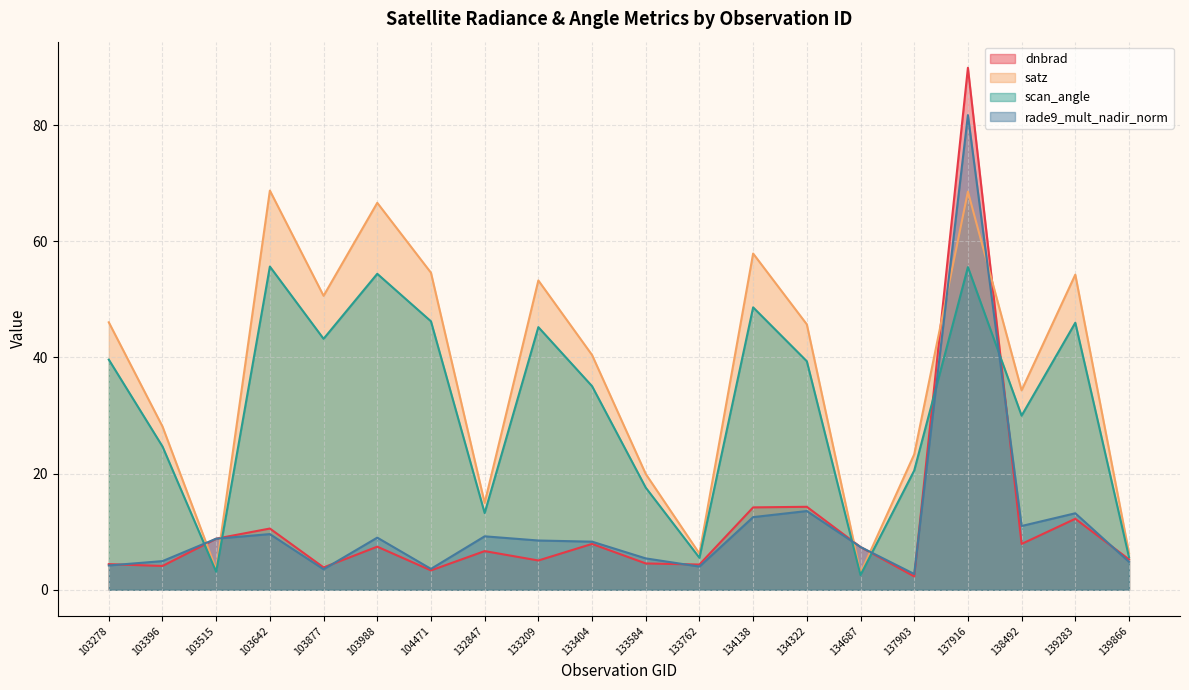

What value does the rade9_mult_nadir_norm series have at 103278?

4.2